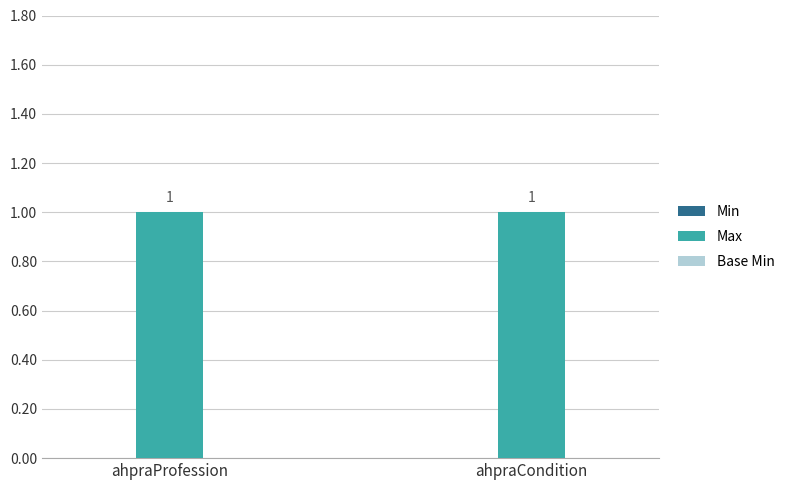

Which has a higher value, ahpraProfession or ahpraCondition?

ahpraProfession